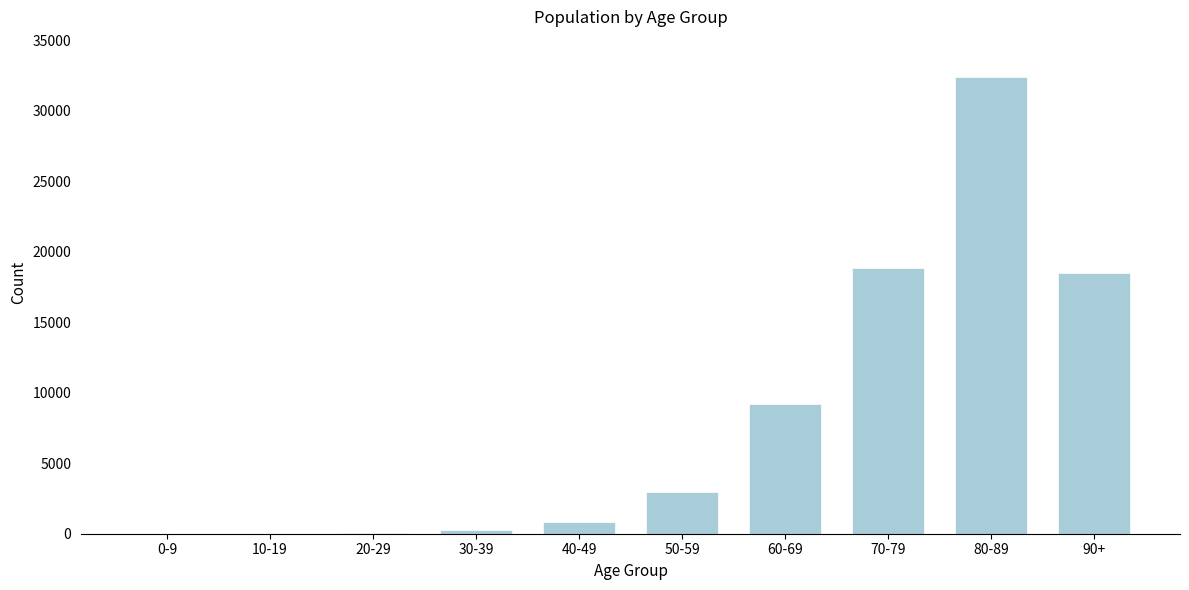

What is the change in value from 40-49 to 80-89?

+31584